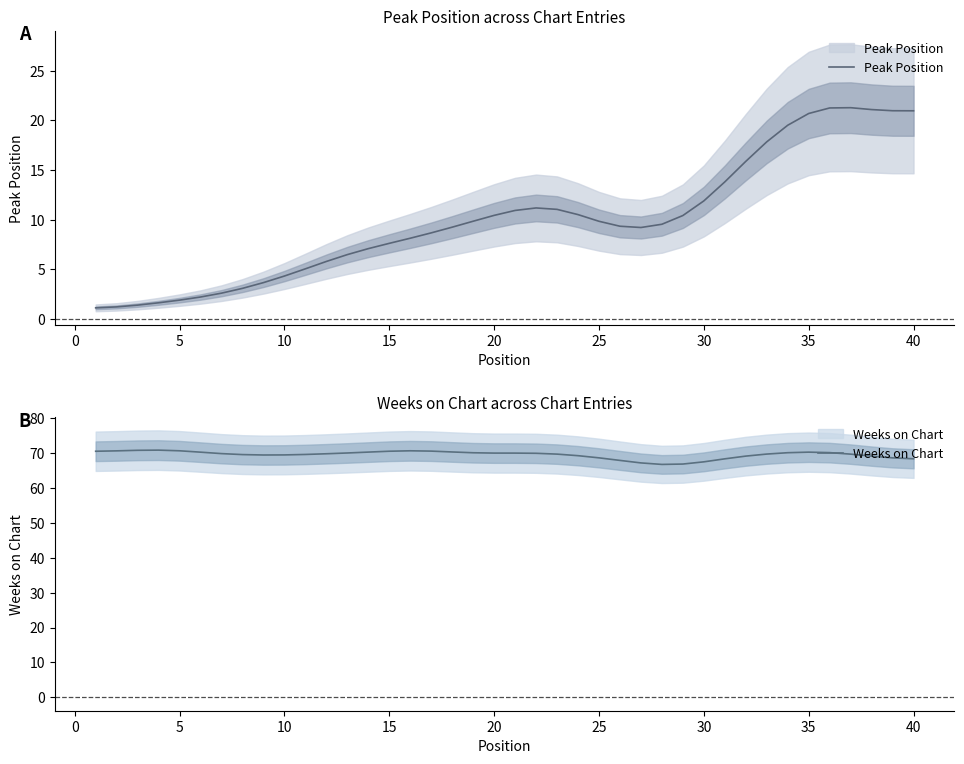

True or false: Peak Position and Weeks on Chart cross at least once.

False